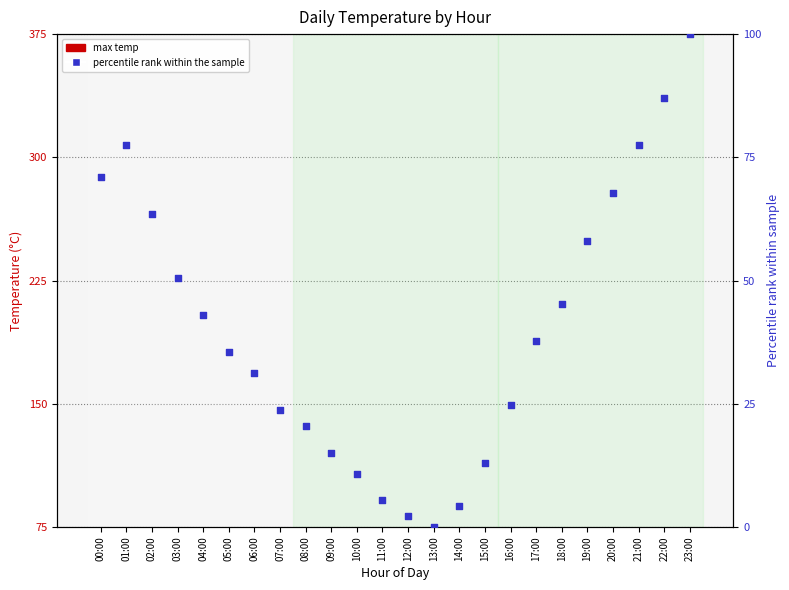

What are all the series names shown in the legend?

max temp, percentile rank